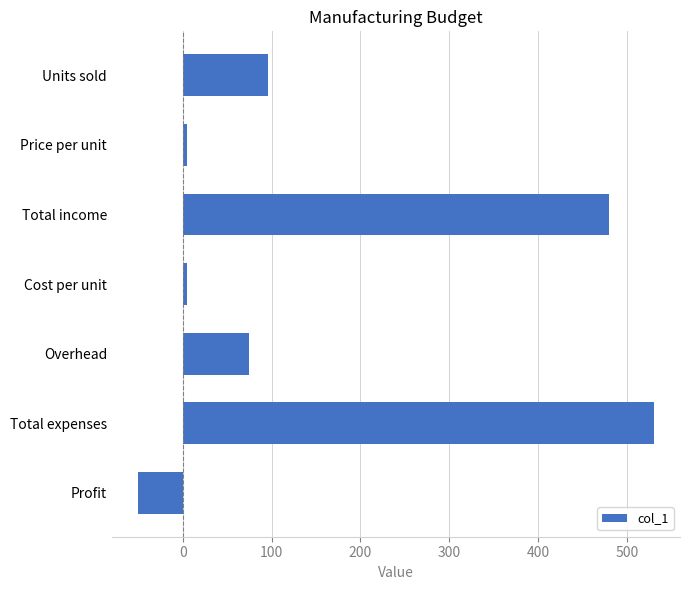

The chart shows a value of 480.0 at Total income. True or false?

True